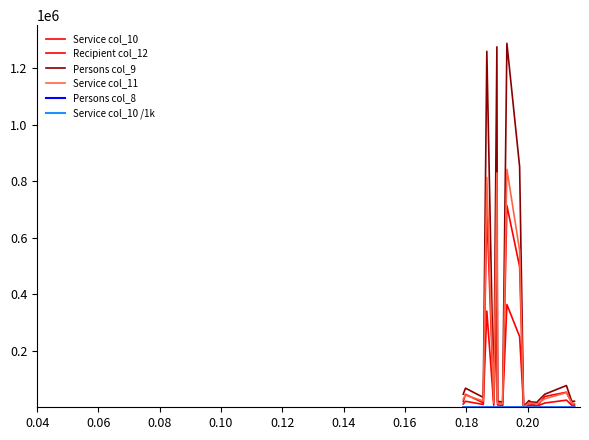

What is the value of the Persons col_8 point at the 18th from the left?

39.4